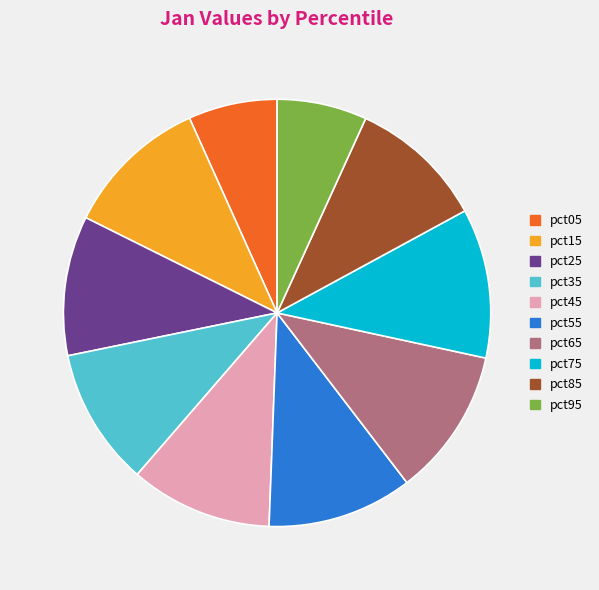

Is it true that pct45 is 2% of the pie?

False